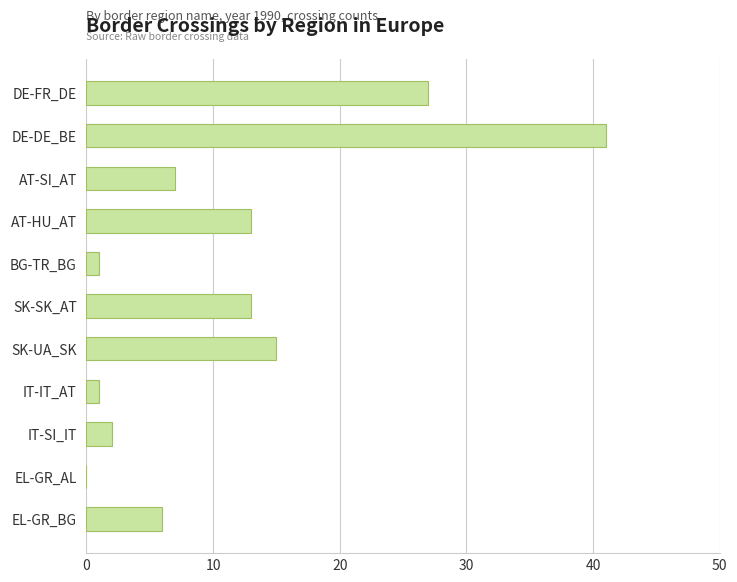

What is the sum of the values at DE-FR_DE and DE-DE_BE?

68